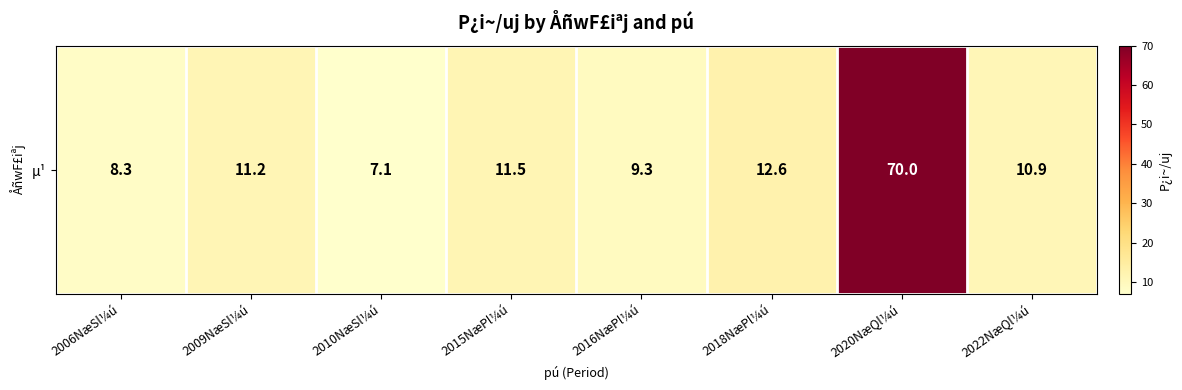

What is the sum of all values?

140.9